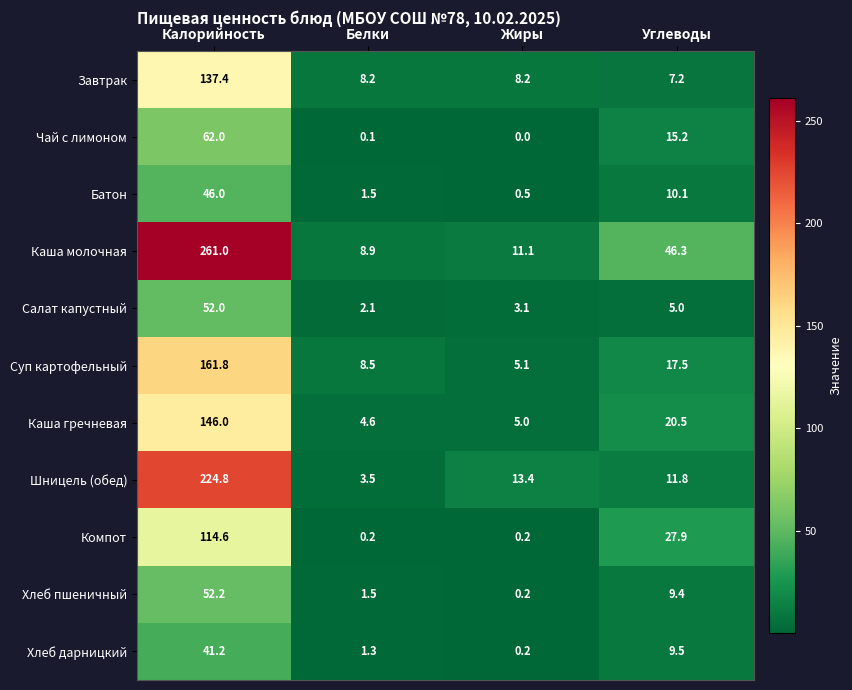

What is the maximum value shown in the chart?

261.0